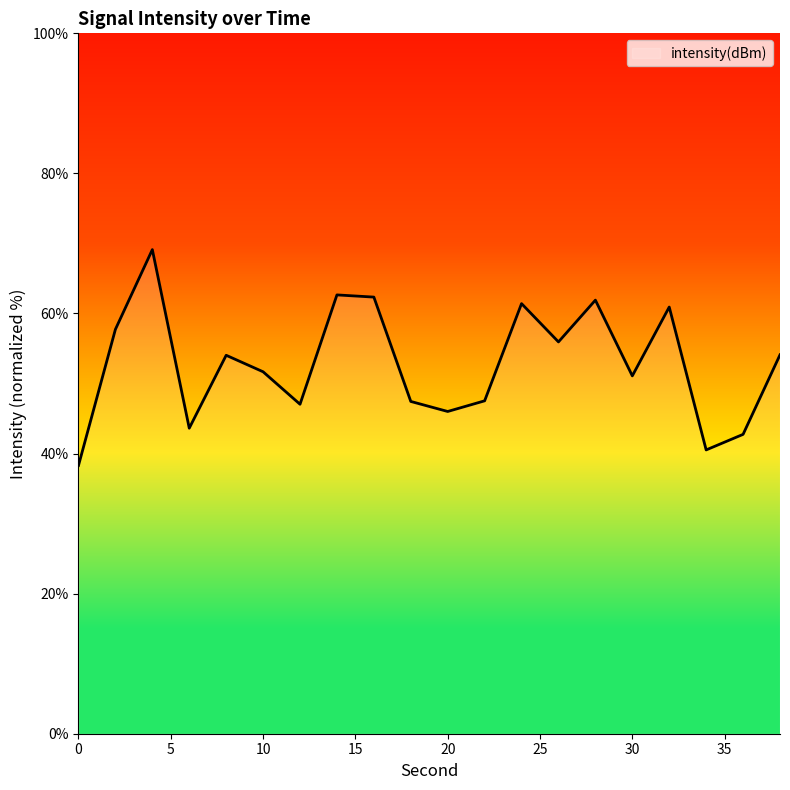

What is the difference between the maximum and minimum values?

30.8